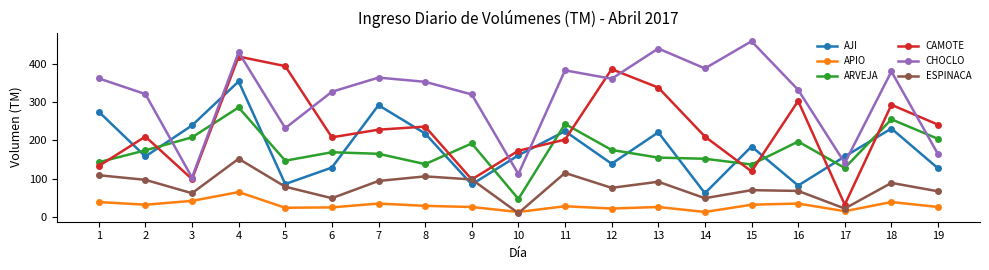

Which series has the largest total across all categories?

CHOCLO